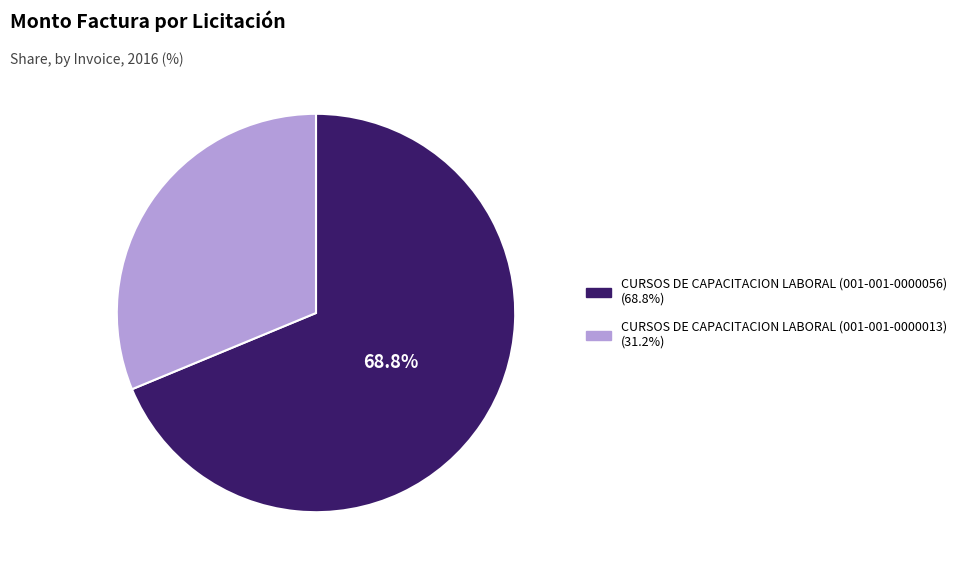

Which has a higher value, CURSOS DE CAPACITACION LABORAL (001-001-0000013) or CURSOS DE CAPACITACION LABORAL (001-001-0000056)?

CURSOS DE CAPACITACION LABORAL (001-001-0000056)